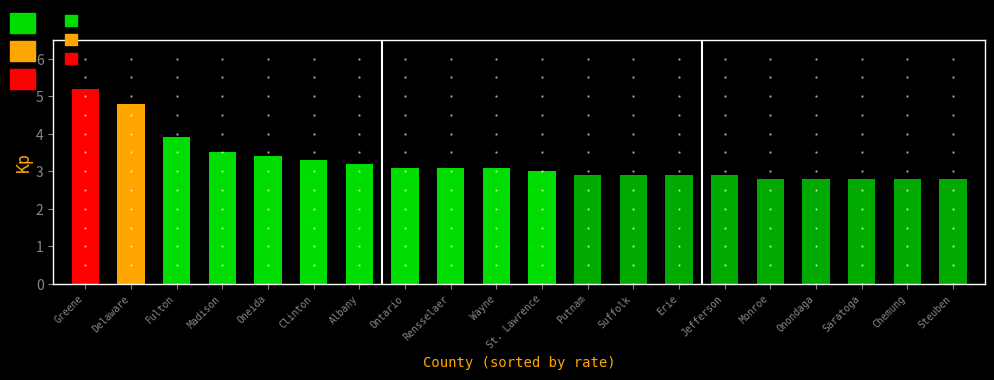

The chart shows a value of 3.1 at Ontario. True or false?

True